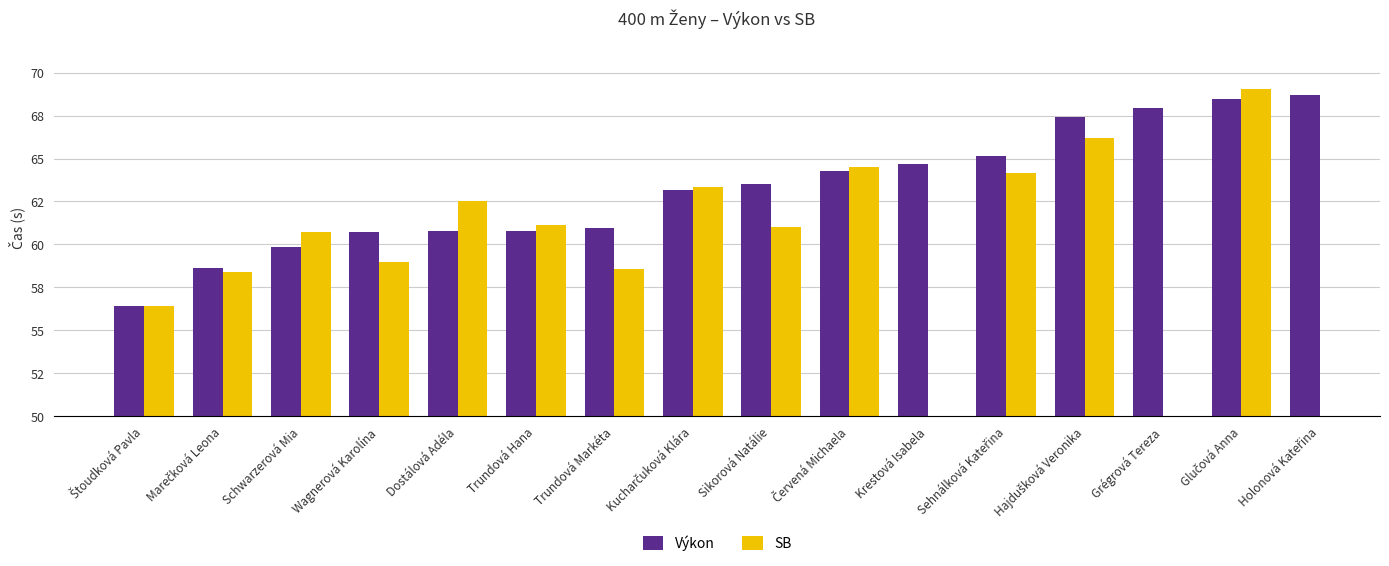

At which label does the data first exceed 63?

Kucharčuková Klára